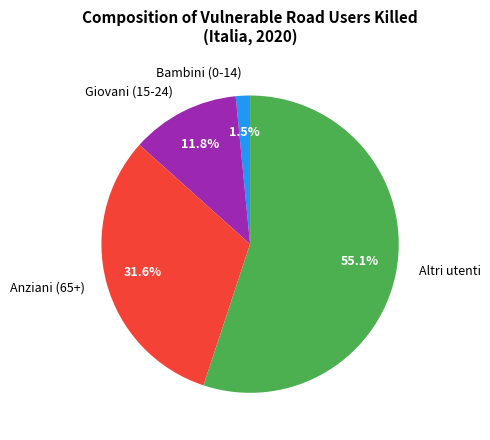

Which has a higher value, Anziani (65+) or Bambini (0-14)?

Anziani (65+)